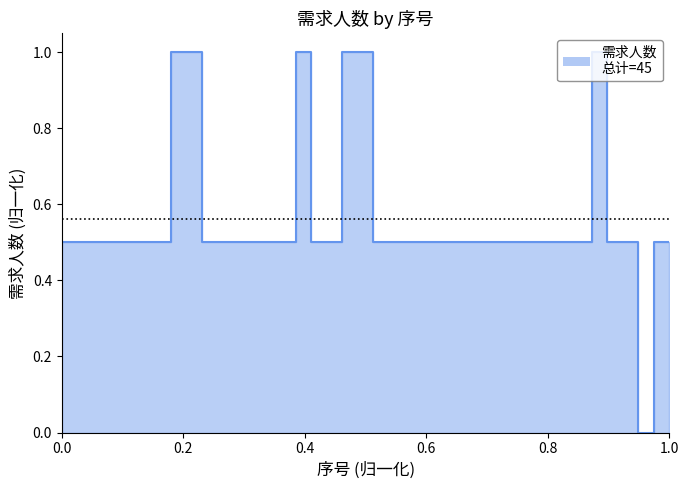

Which category has the highest value across all series?

5